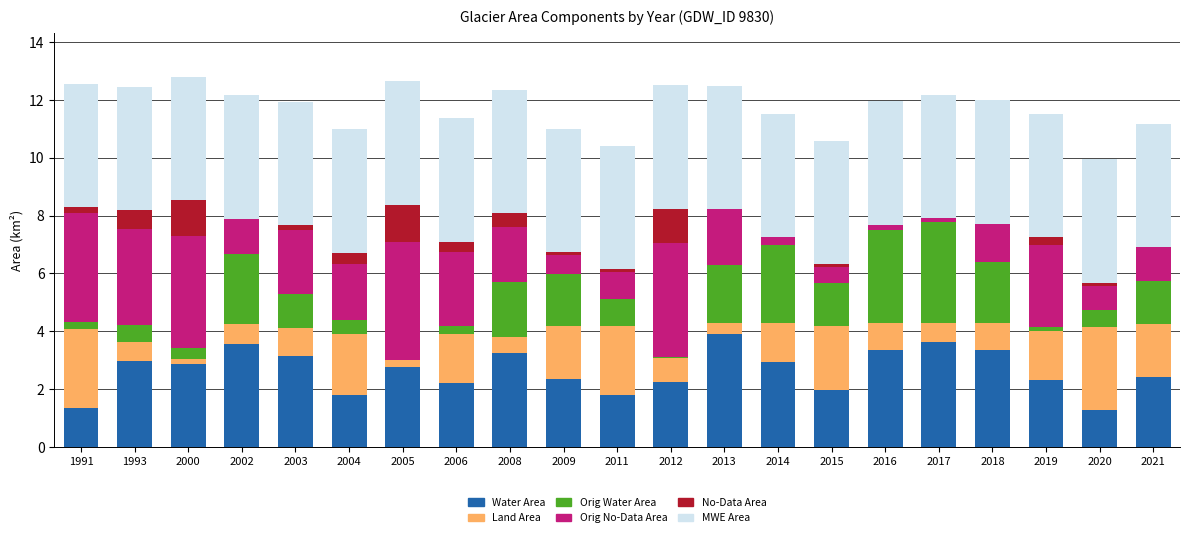

Are the bars grouped side by side (vs. stacked)?

No